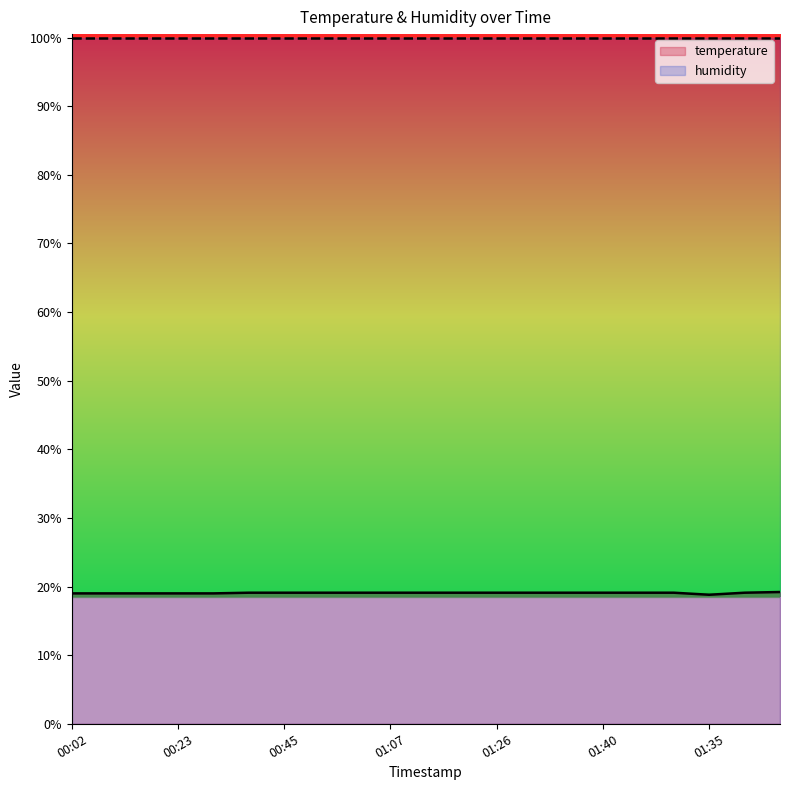

How many points are lower than both their immediate neighbors (excluding endpoints)?

1